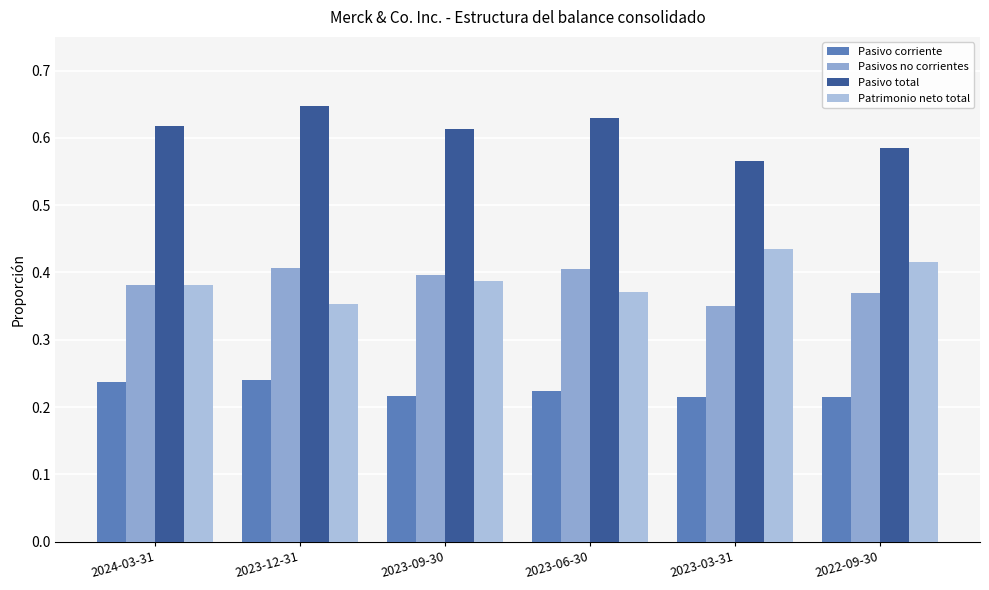

The Patrimonio neto total series shows 0.4 at 2023-12-31. True or false?

True